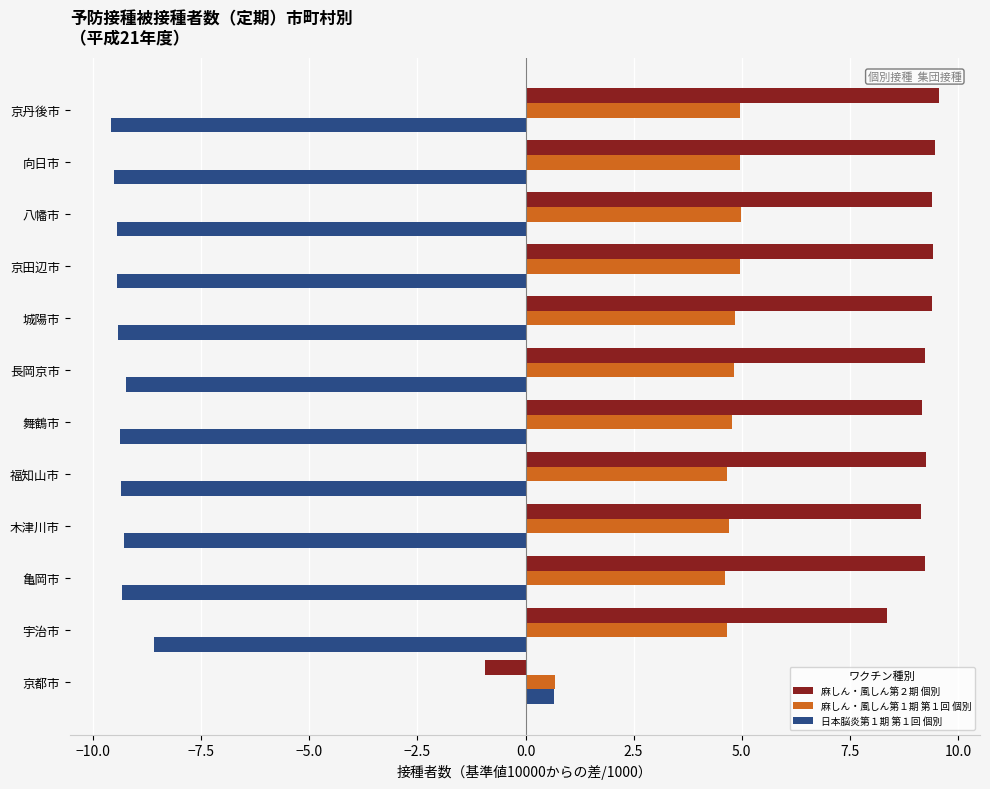

What is the spread (max minus min) of values at 向日市?

19.0